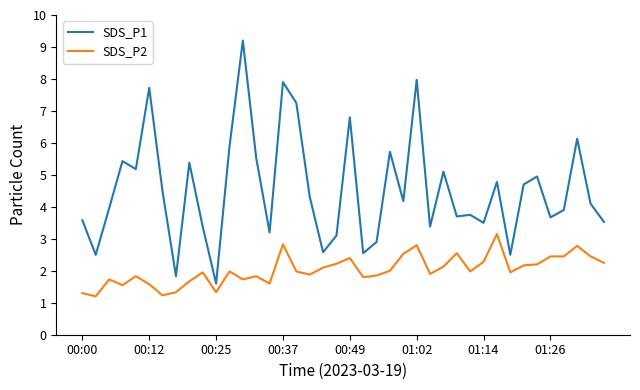

What is the difference between the maximum and minimum values in the SDS_P1 series?

7.6